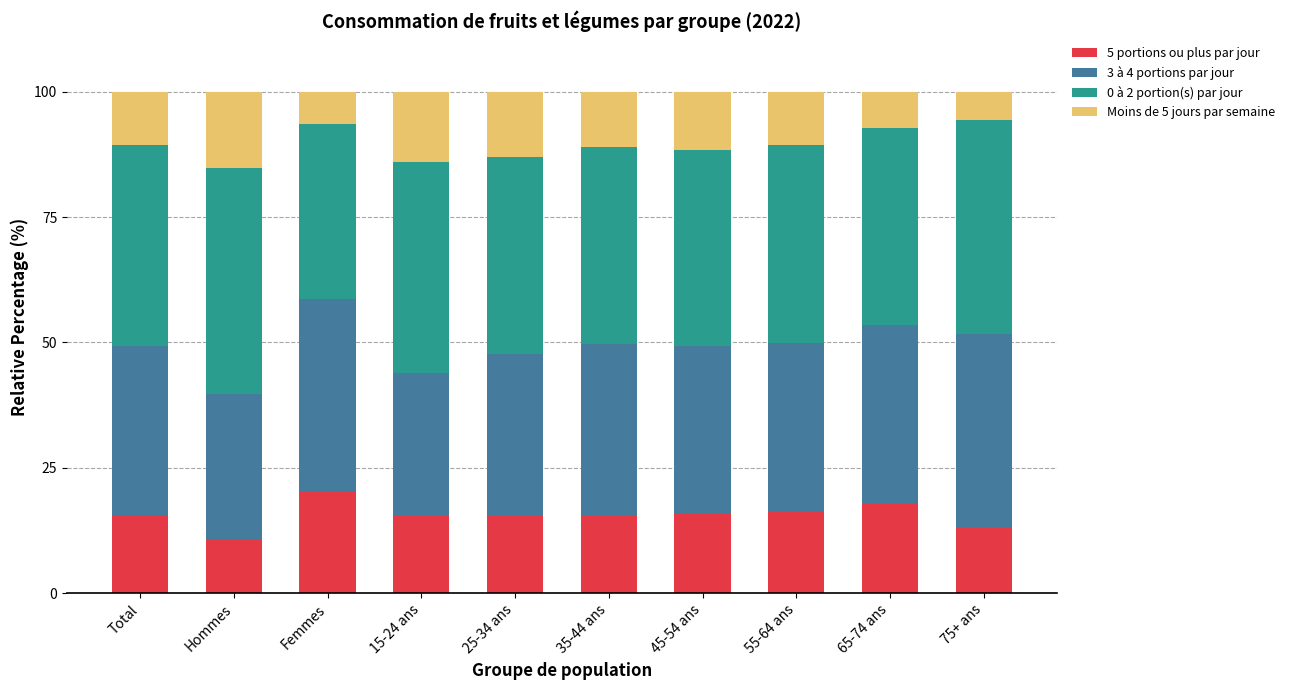

How many categories are shown in the chart?

10